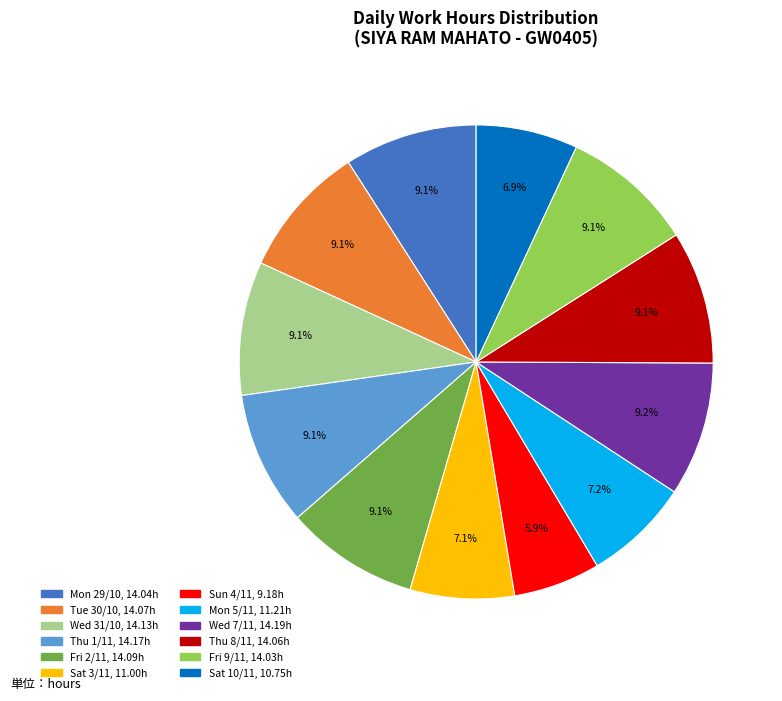

Is the sum of Thu 1/11 and Mon 29/10 greater than half?

No